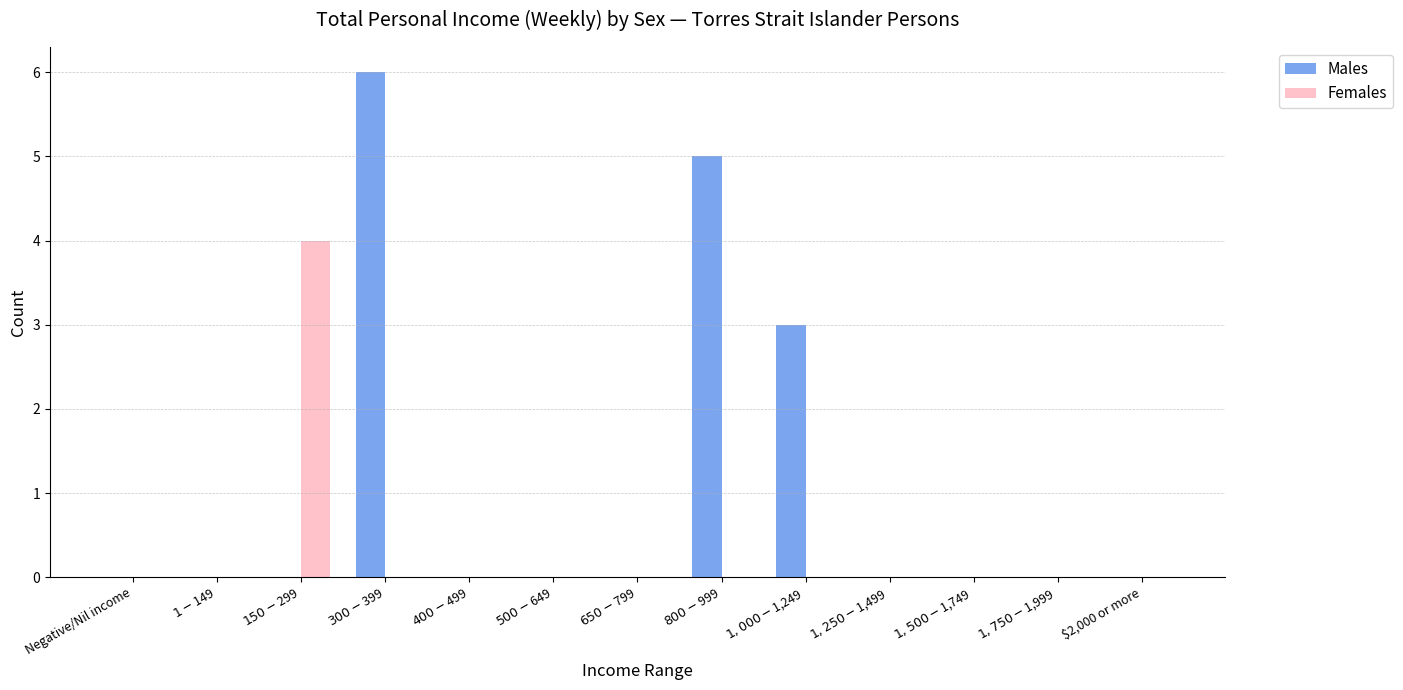

Which series has the largest range (max minus min)?

Males